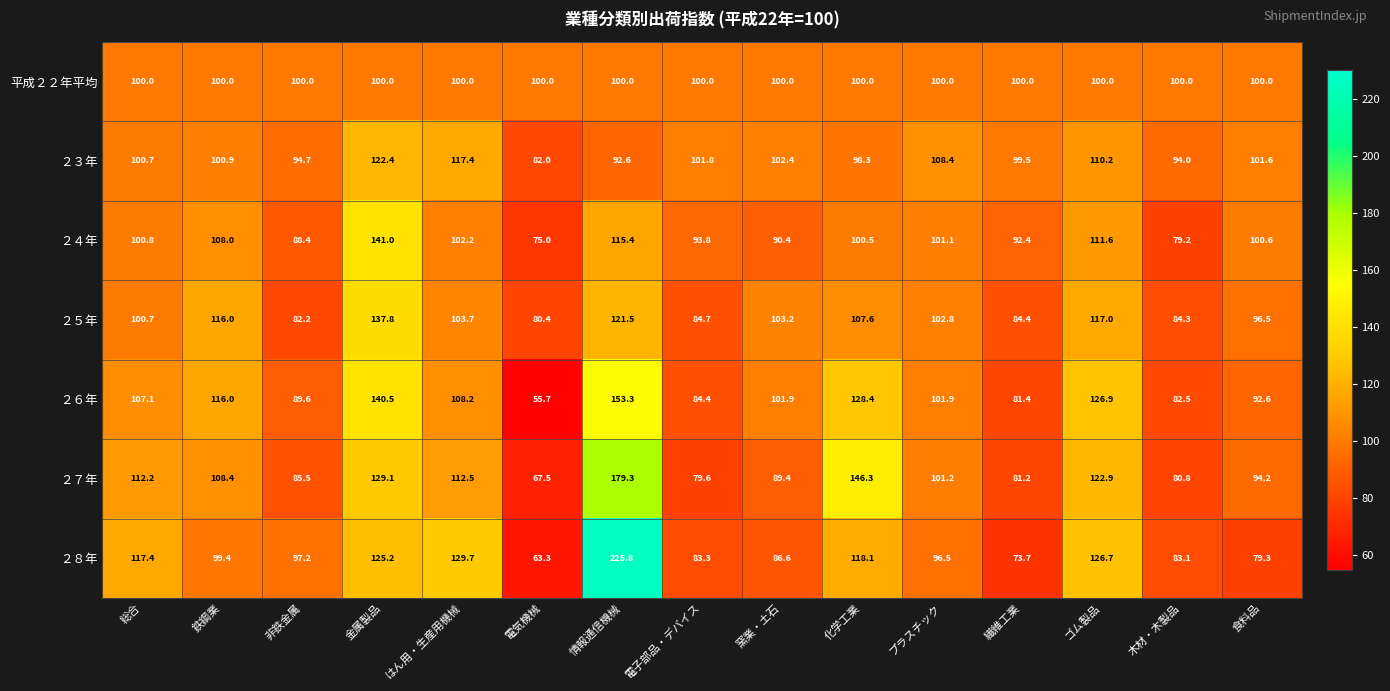

How many series are shown in this chart?

7